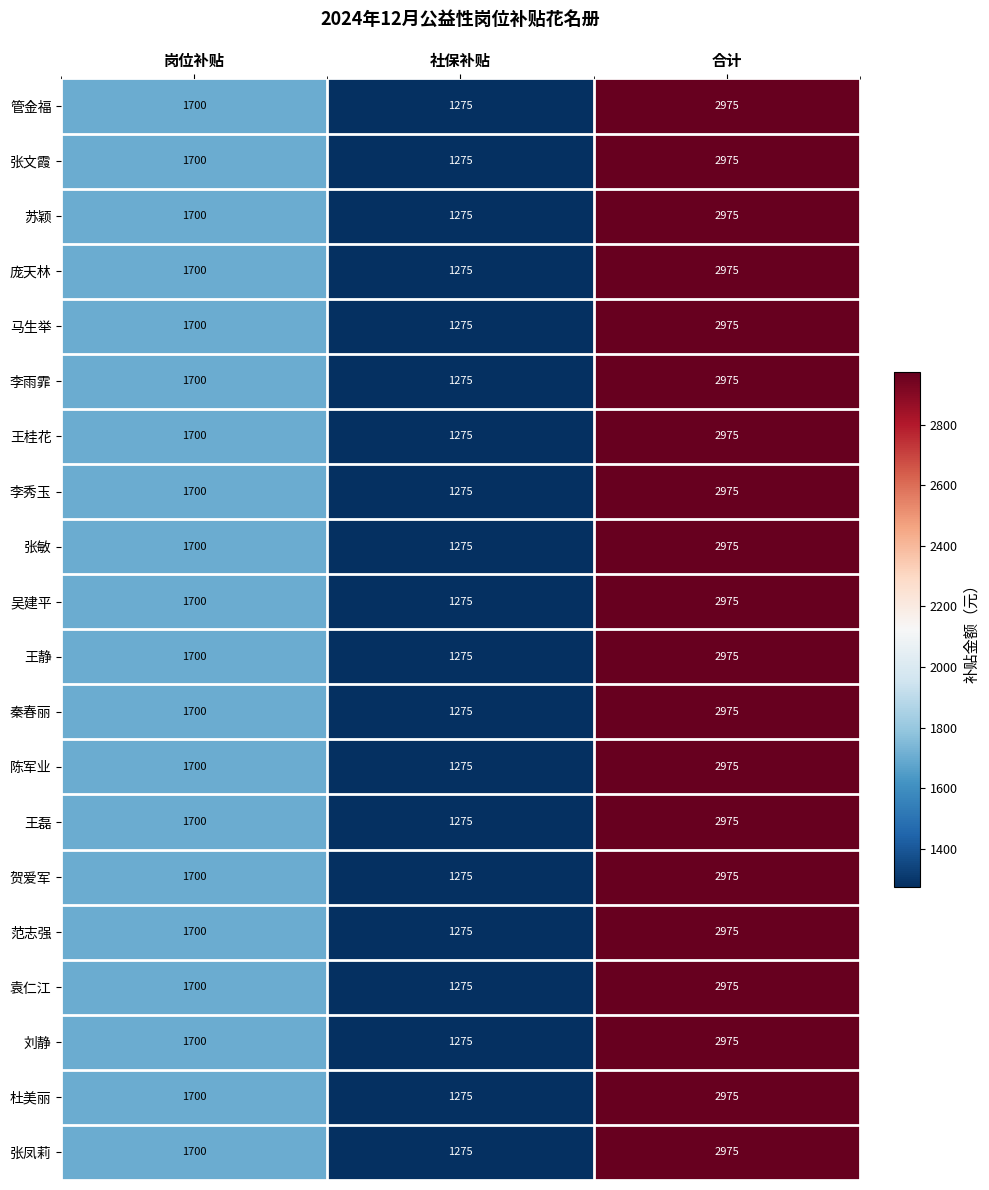

At which category is the sum across all series the highest?

合计